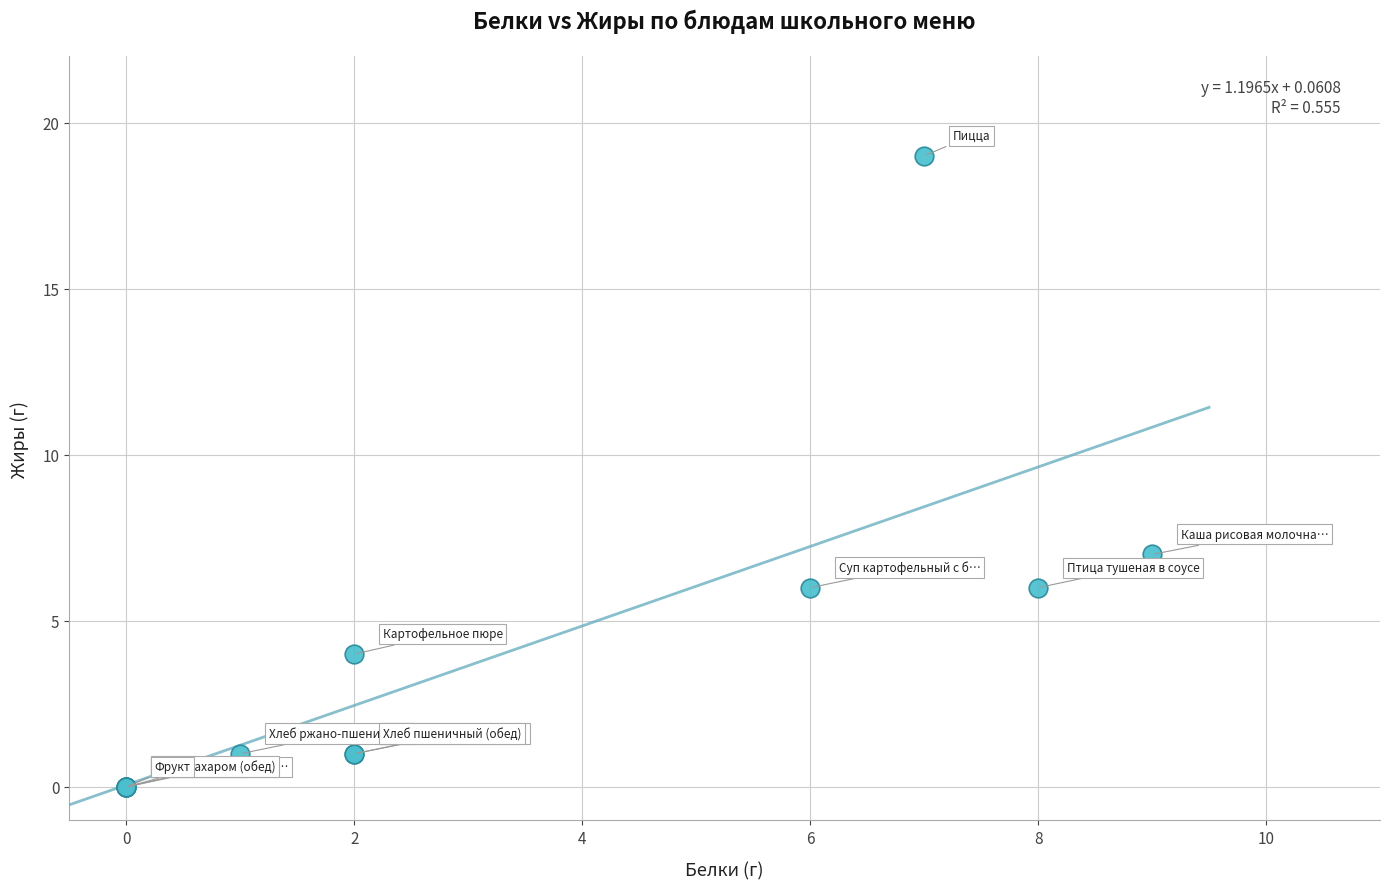

What Y value in the scatter plot is closest to 9?

7